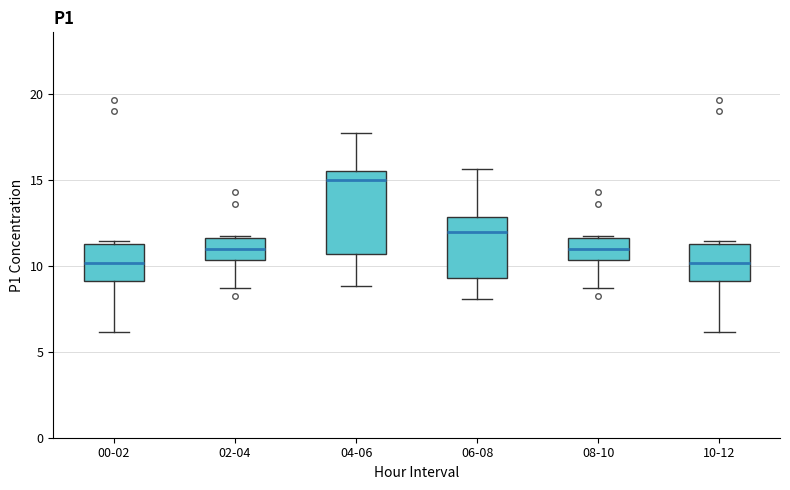

Reading left to right, read every box against the y-axis: the position of its median line, the range the box covers, and the ends of its whiskers. The values are not printed on the chart, so give them approximately, as read against the axis.

00-02: median 10.0, box 9.0 to 11.5, whiskers 6.0 to 11.5 (just above the box's upper edge)
02-04: median 11.0, box 10.5 to 11.5, whiskers 8.5 to 12.0
04-06: median 15.0, box 10.5 to 15.5, whiskers 9.0 to 17.5
06-08: median 12.0, box 9.5 to 13.0, whiskers 8.0 to 15.5
08-10: median 11.0, box 10.5 to 11.5, whiskers 8.5 to 12.0
10-12: median 10.0, box 9.0 to 11.5, whiskers 6.0 to 11.5 (just above the box's upper edge)